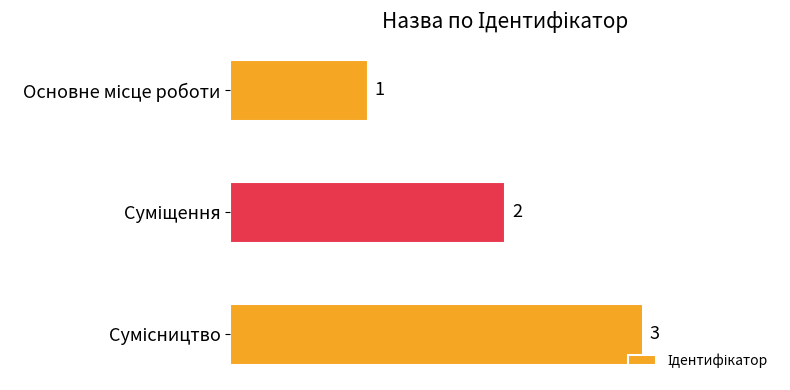

What is the maximum value shown in the chart?

3